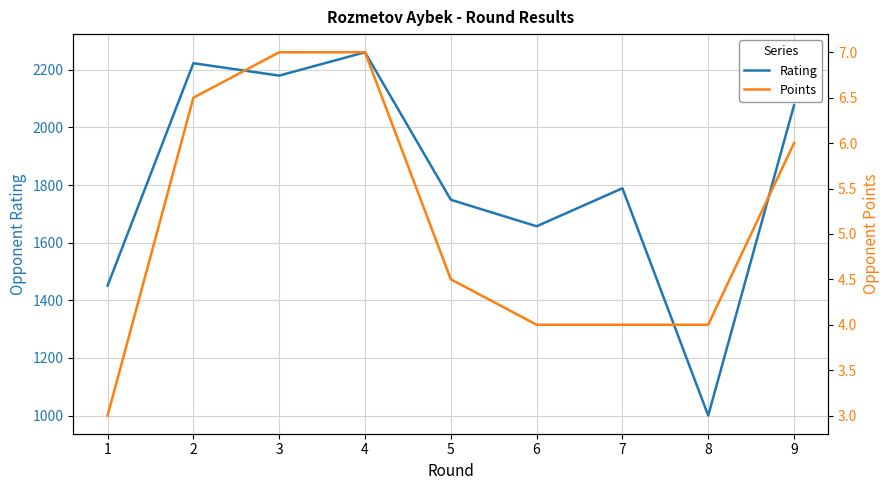

Is it true that Rating equals 2696.4 at 7?

False